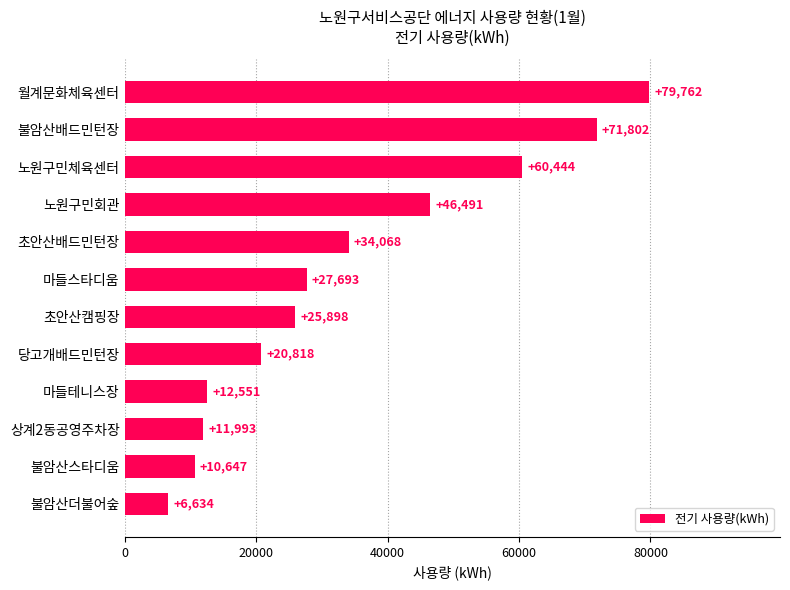

Reading bottom to top, extract all data points from this chart.

불암산더불어숲=6634	불암산스타디움=10647	상계2동공영주차장=11993	마들테니스장=12551	당고개배드민턴장=20818	초안산캠핑장=25898	마들스타디움=27693	초안산배드민턴장=34068	노원구민회관=46491	노원구민체육센터=60444	불암산배드민턴장=71802	월계문화체육센터=79762